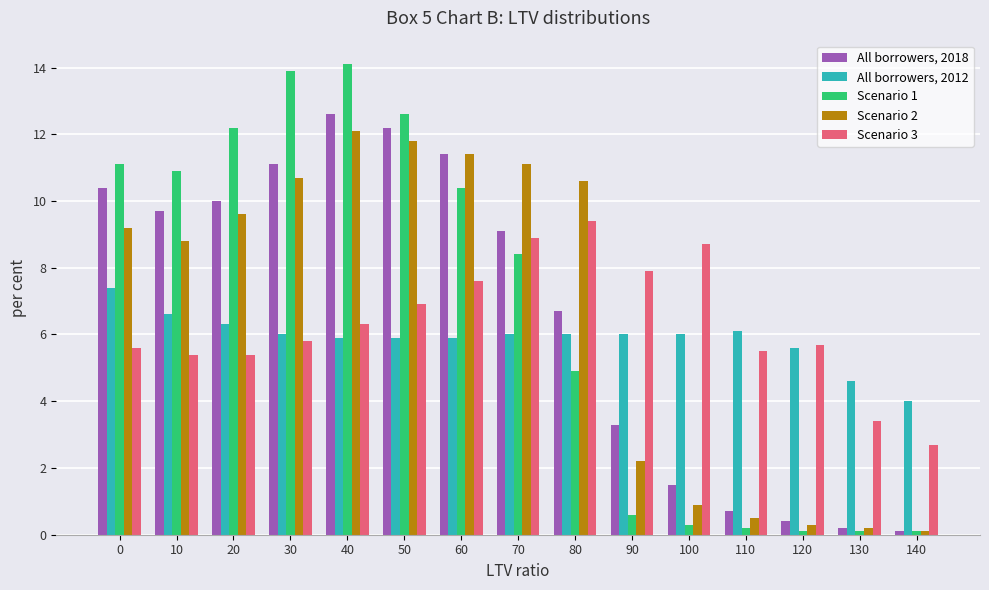

Are the bars horizontal?

No